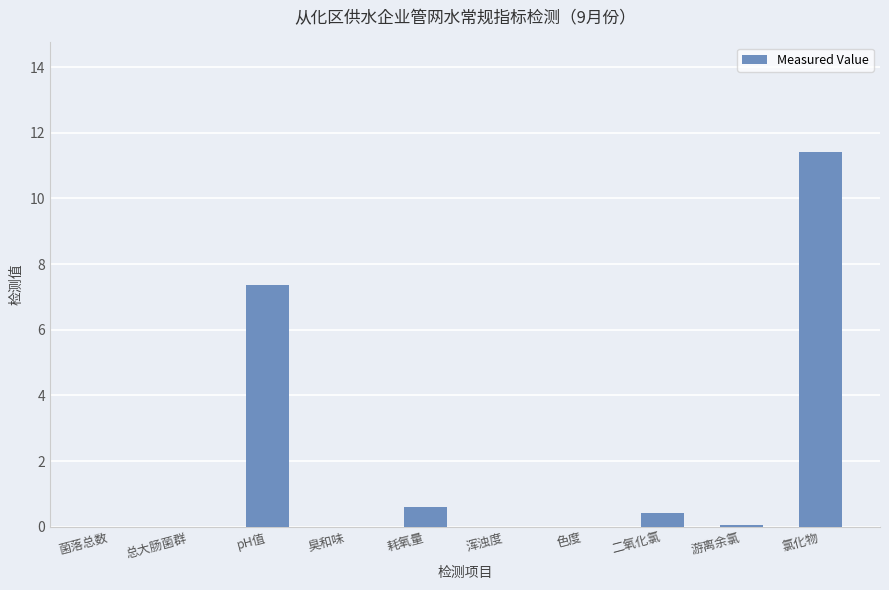

Which category has the highest value across all series?

氯化物